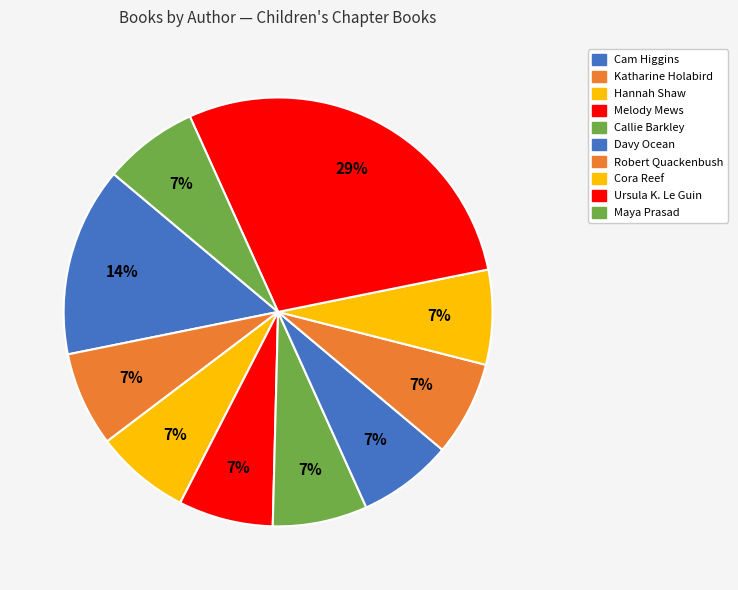

How many slices are in this pie chart?

10